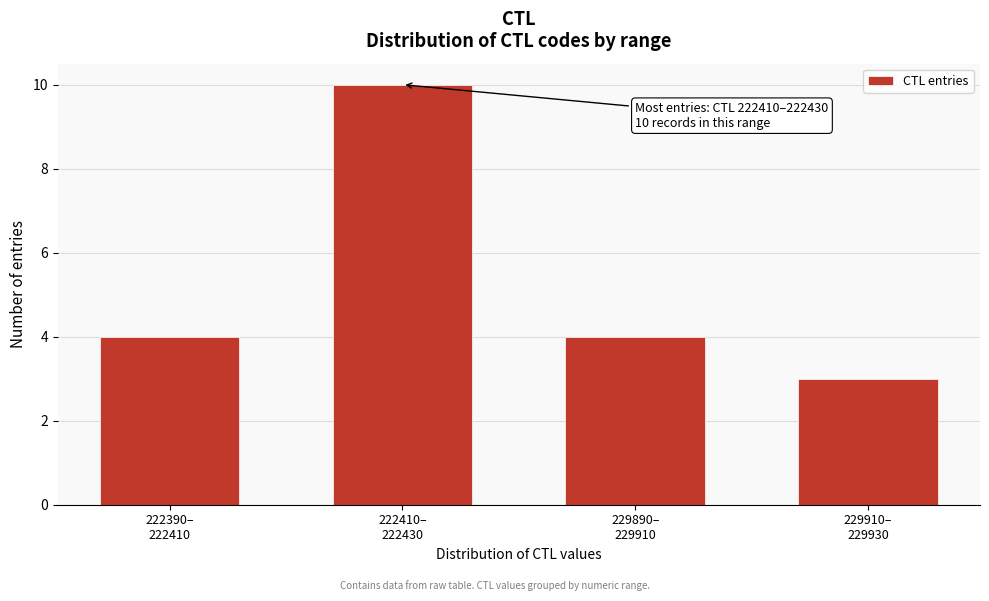

Reading left to right, what are all the values shown in this chart?

4	10	4	3